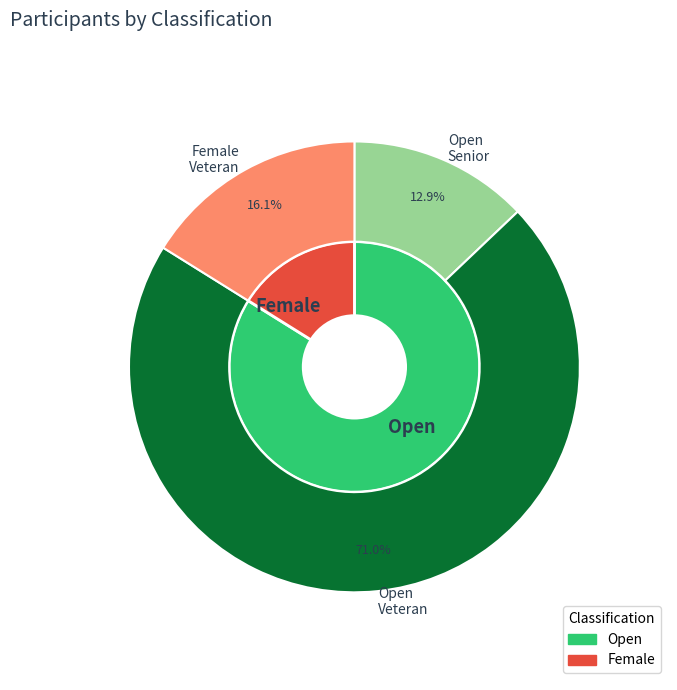

To the nearest percent, what is the difference between the Open and Female slice percentages?

68%